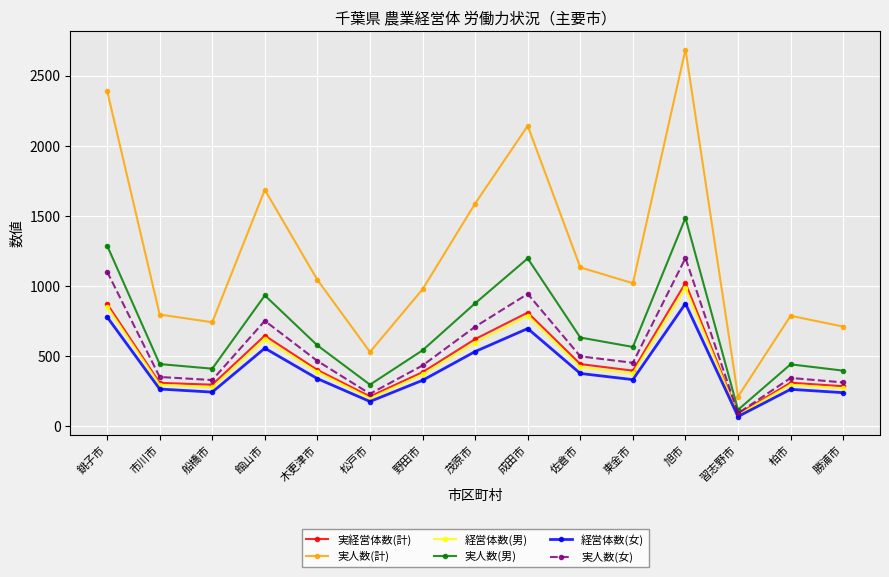

Which category has the lowest value in the 実人数(女) series?

習志野市